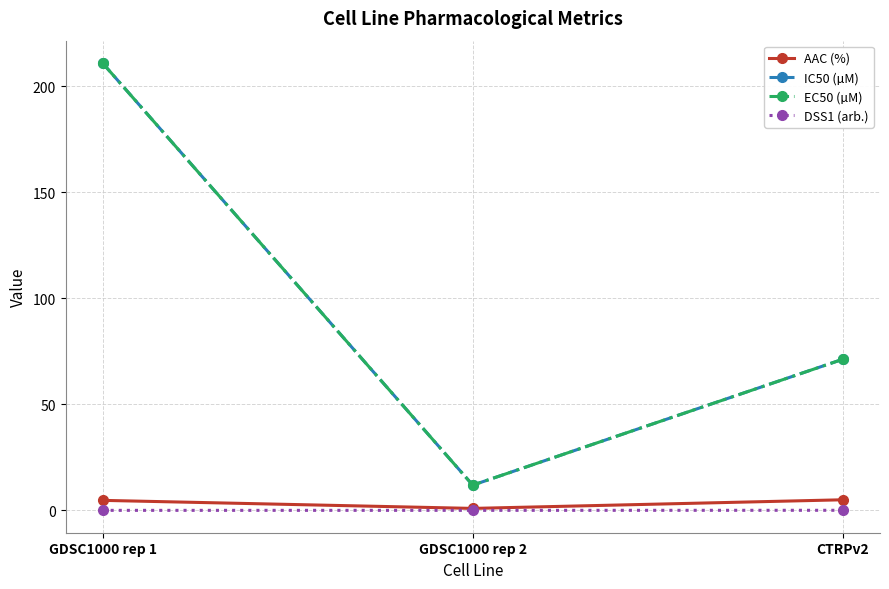

Does the chart have visible grid lines?

Yes